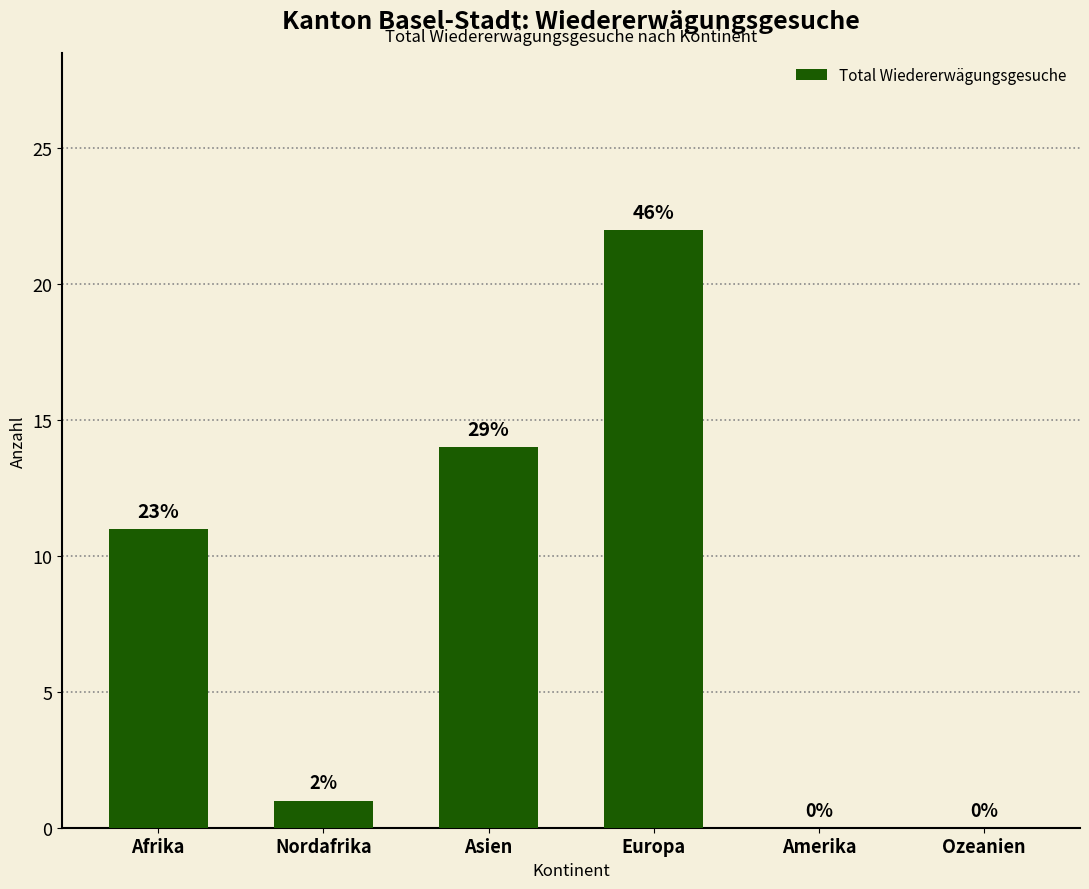

Are the bars horizontal?

No